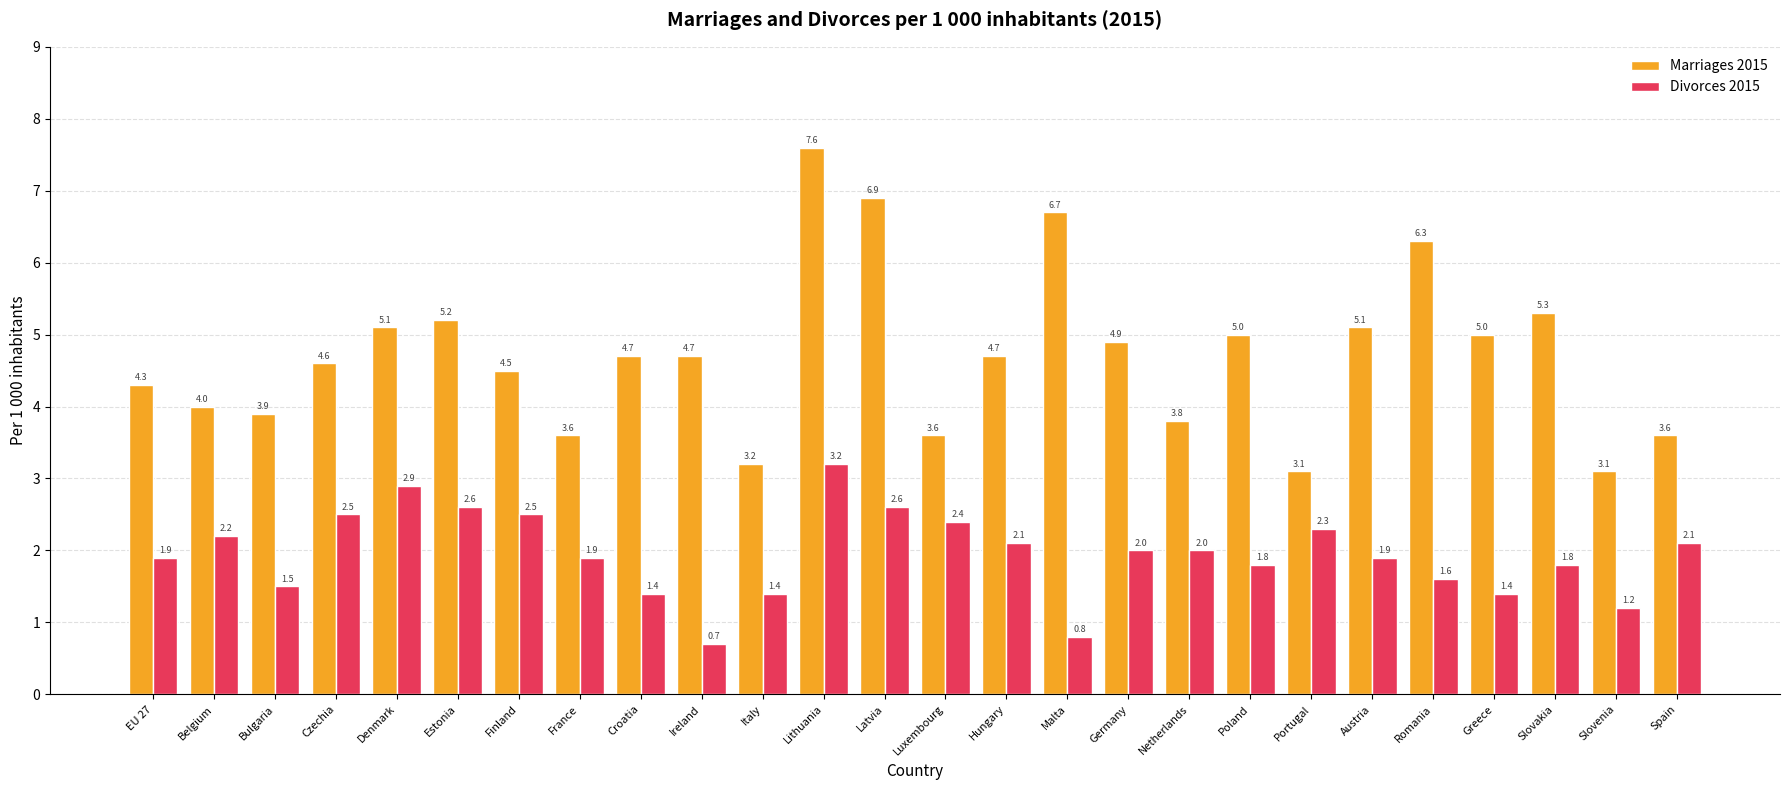

Where does the Marriages 2015 series first go above 4?

EU 27